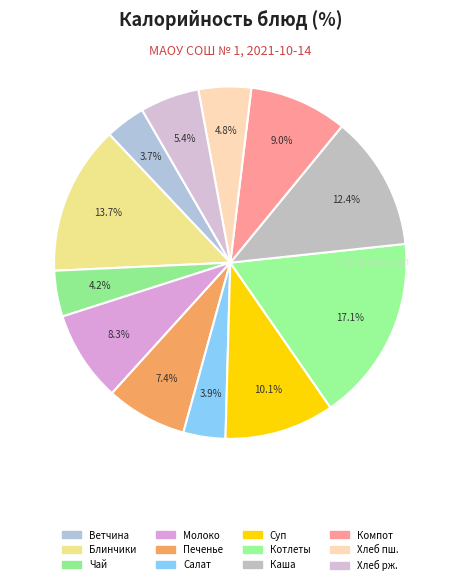

Count the number of slices in the pie.

12